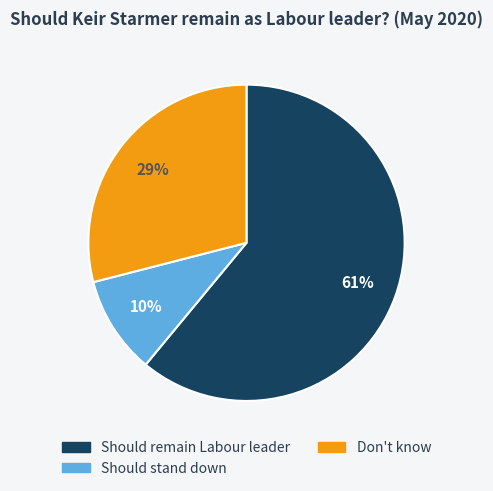

Between Should remain Labour leader and Should stand down, which is larger?

Should remain Labour leader